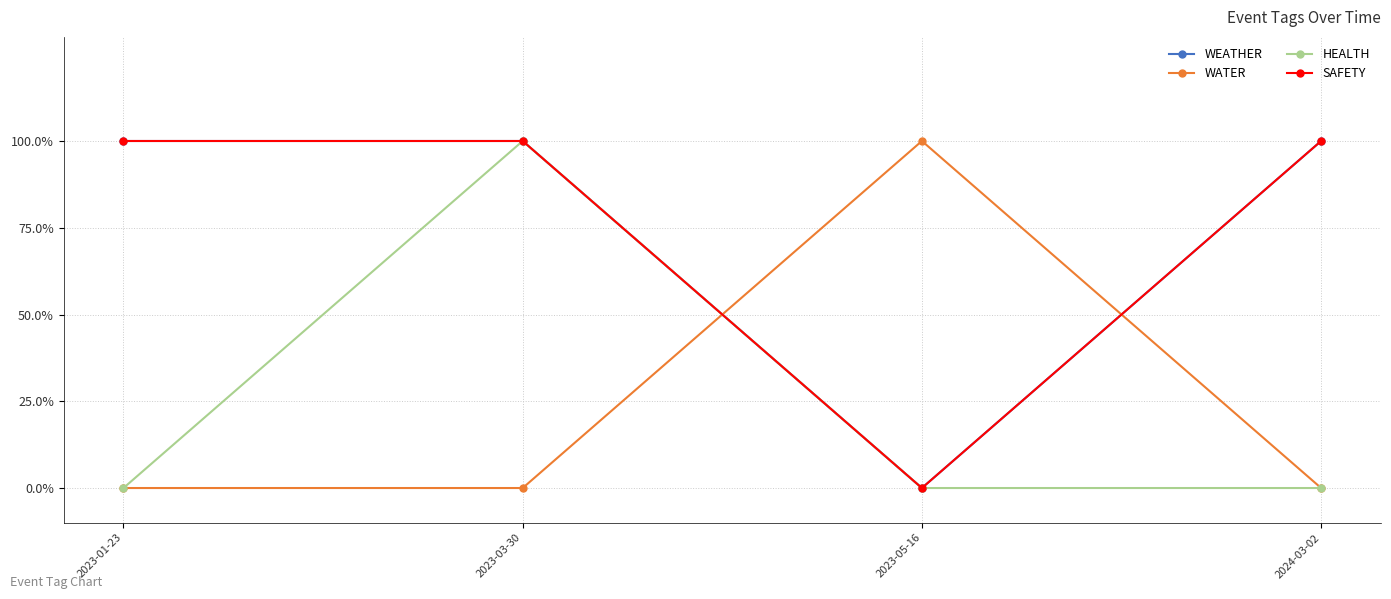

Is this an area chart (filled region under the line)?

No